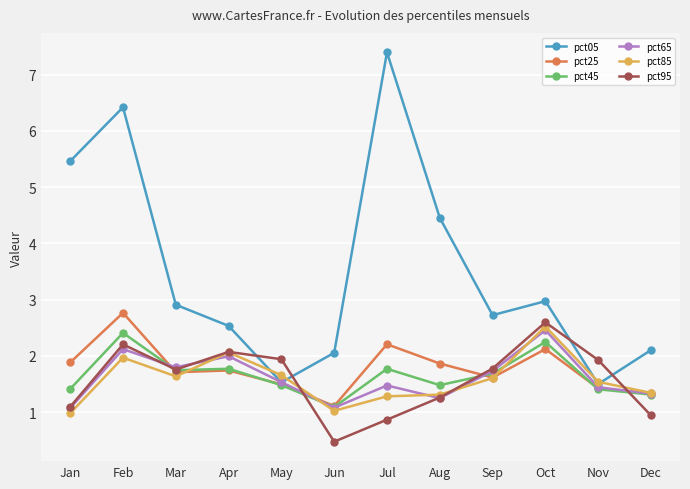

The pct95 series shows 2.9 at Mar. True or false?

False